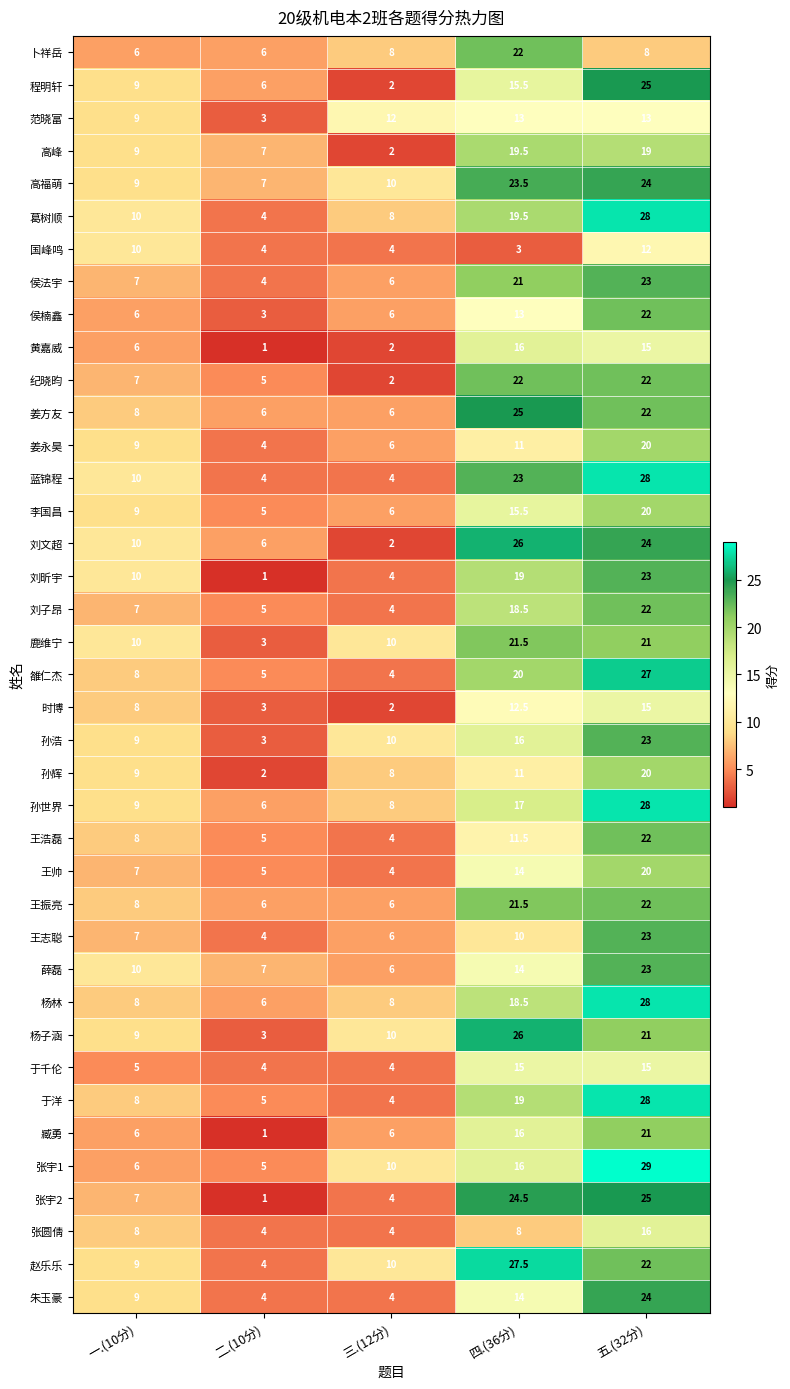

What is the spread (max minus min) of values at 三.(12分)?

10.0